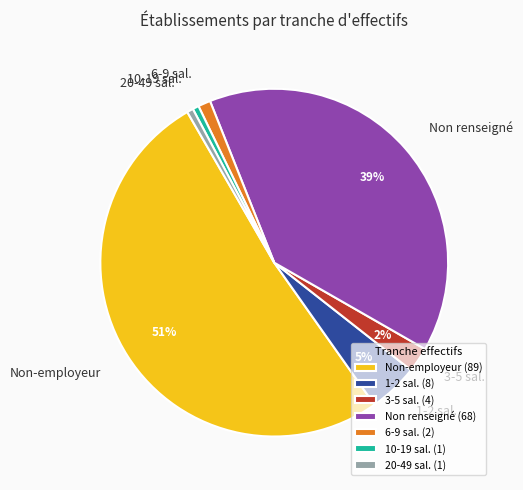

To the nearest percent, what percentage of the pie is Non renseigné?

39%